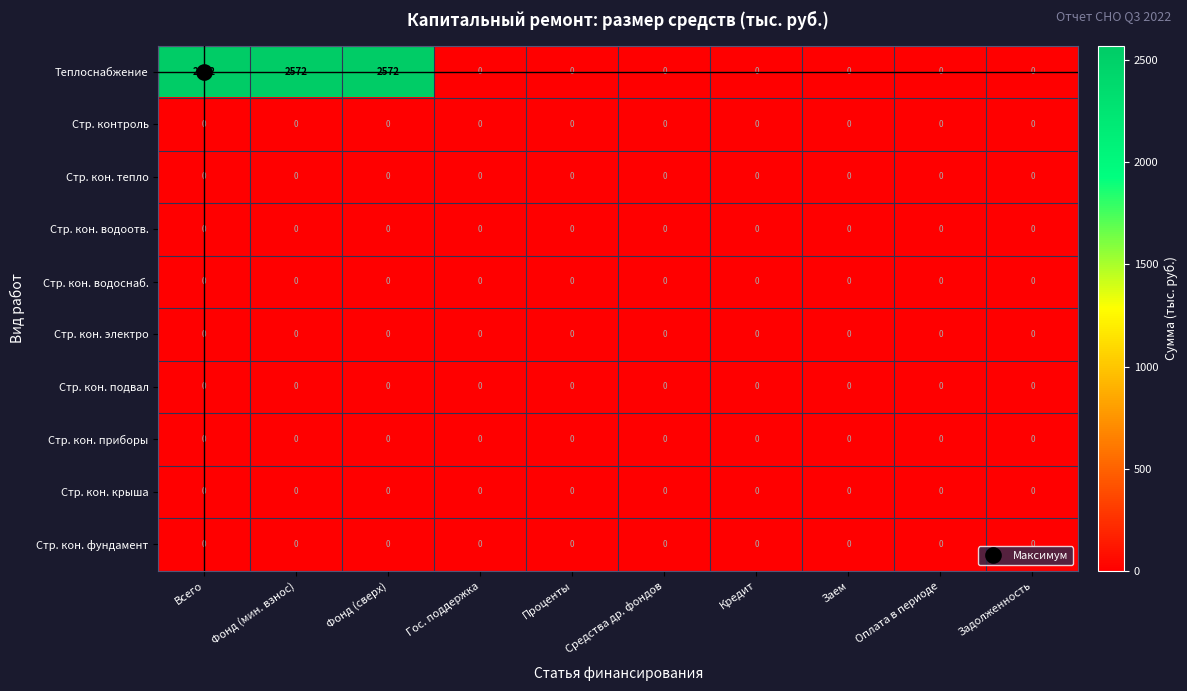

Which series has the largest total across all categories?

Теплоснабжение